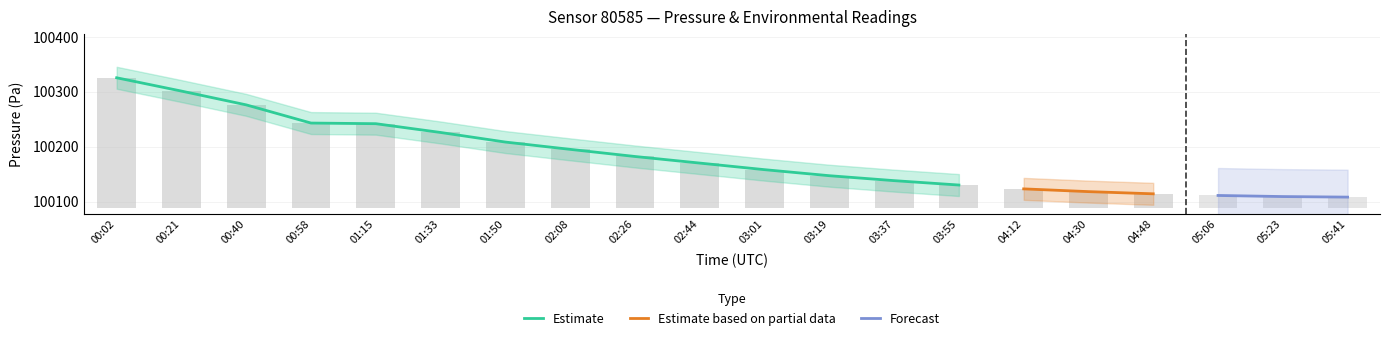

The value of Estimate at 03:01 is 100158.0. True or false?

True